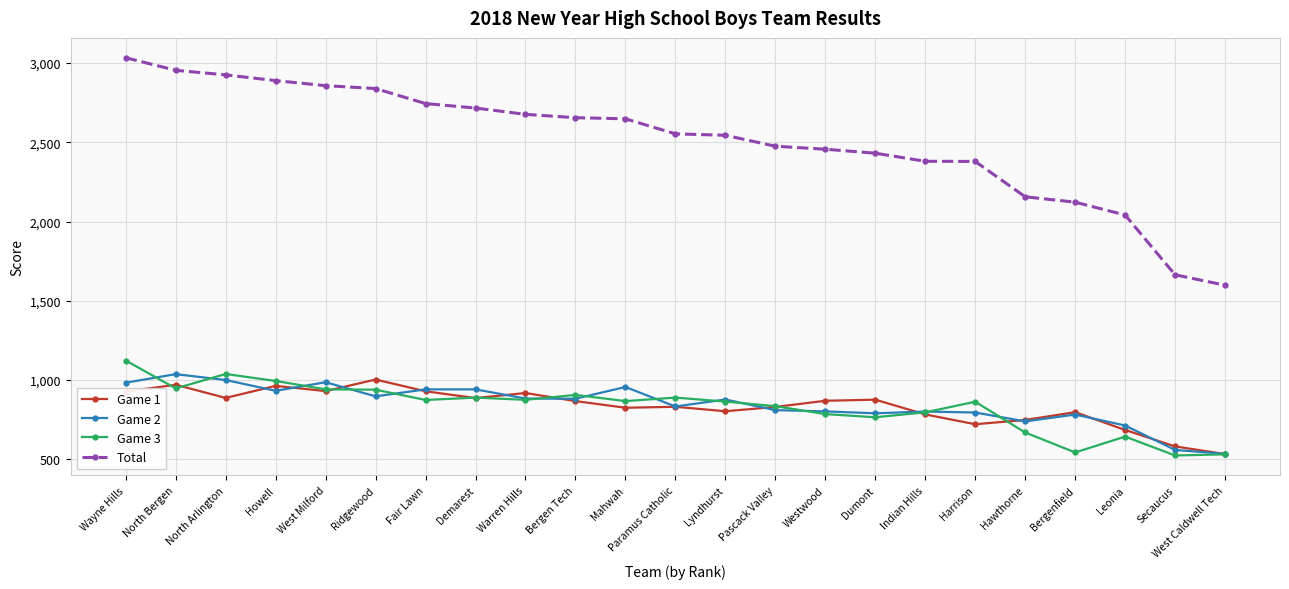

What is the lowest value of the Game 3 series?

524